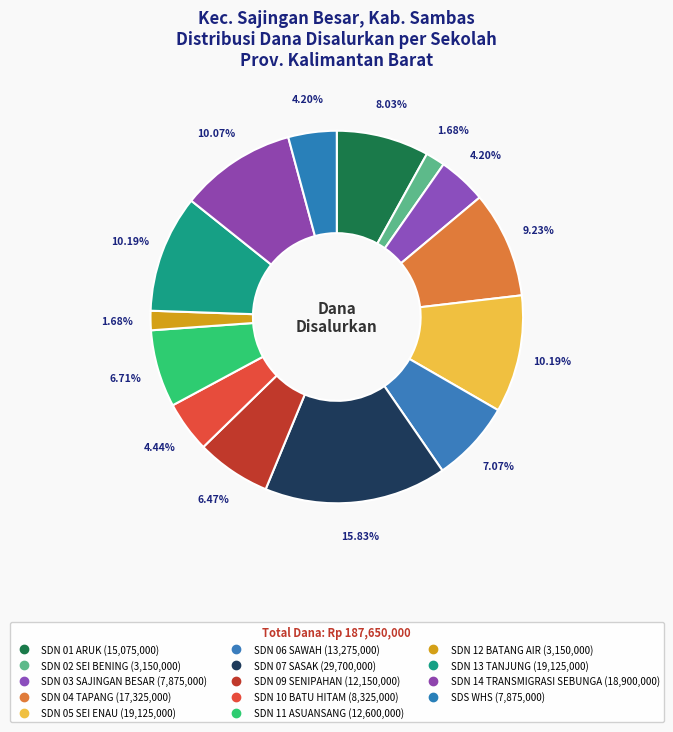

To the nearest percent, what is the combined percentage of SDN 04 TAPANG and SDN 05 SEI ENAU?

19%